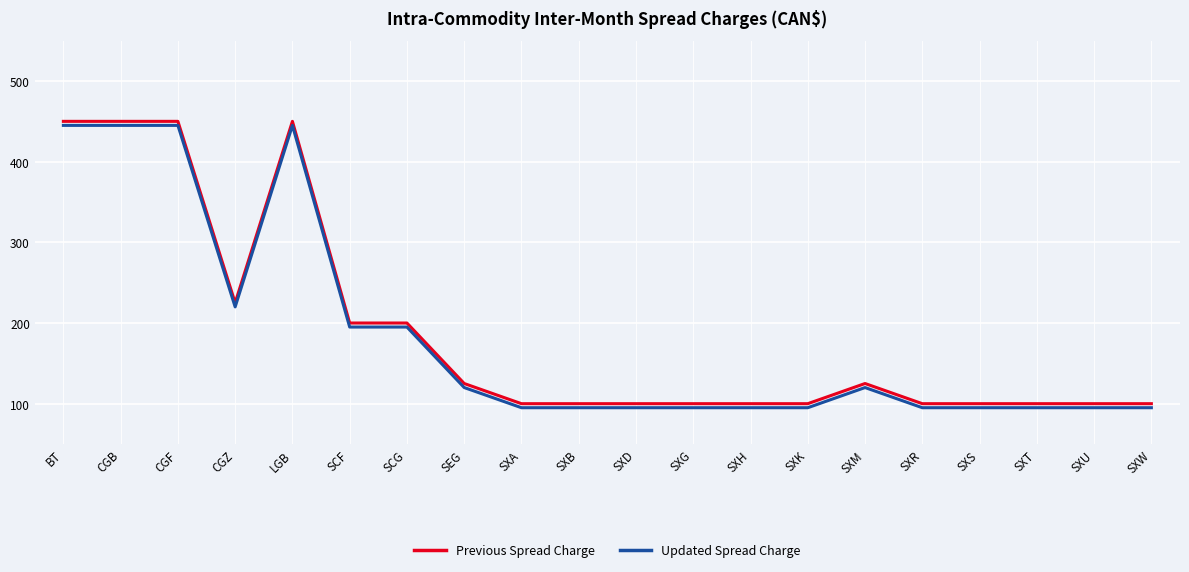

True or false: Updated Spread Charge and Previous Spread Charge intersect in this chart.

False